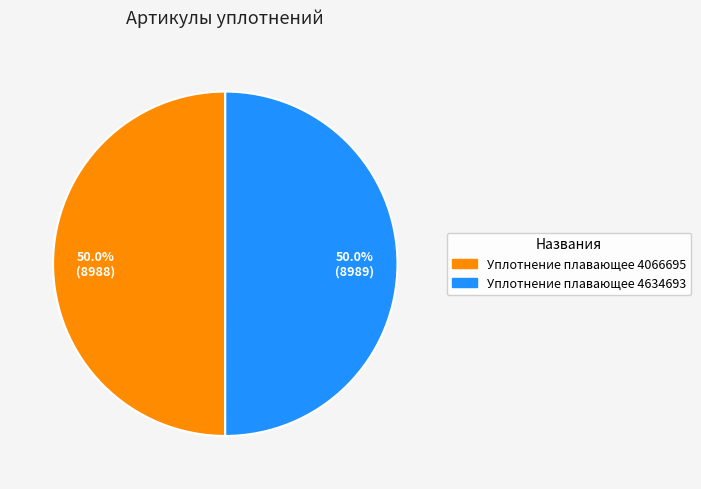

What is the total percentage of Уплотнение плавающее 4066695 and Уплотнение плавающее 4634693?

100.0%